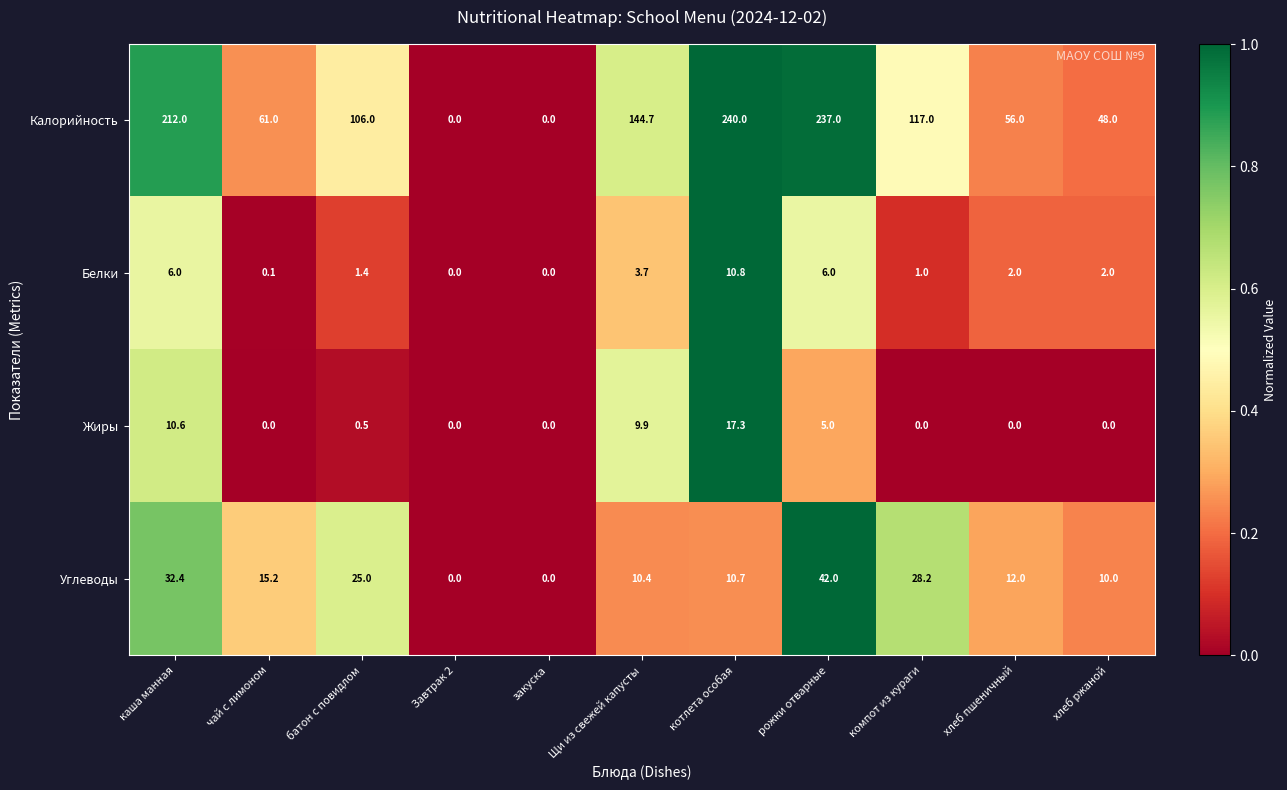

Which series has the widest spread of values?

Калорийность